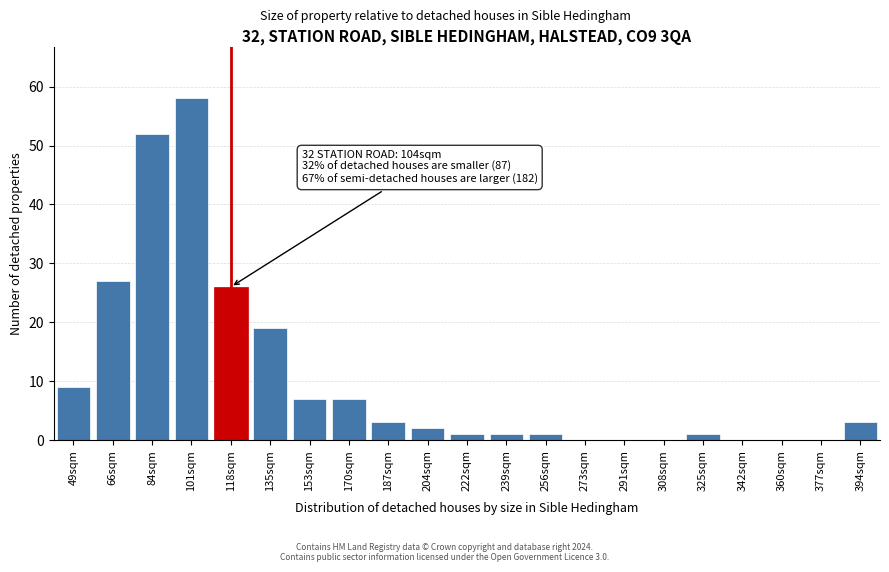

Reading left to right, transcribe all the data shown in this chart.

49sqm=9	66sqm=27	84sqm=52	101sqm=58	118sqm=26	135sqm=19	153sqm=7	170sqm=7	187sqm=3	204sqm=2	222sqm=1	239sqm=1	256sqm=1	273sqm=0	291sqm=0	308sqm=0	325sqm=1	342sqm=0	360sqm=0	377sqm=0	394sqm=3